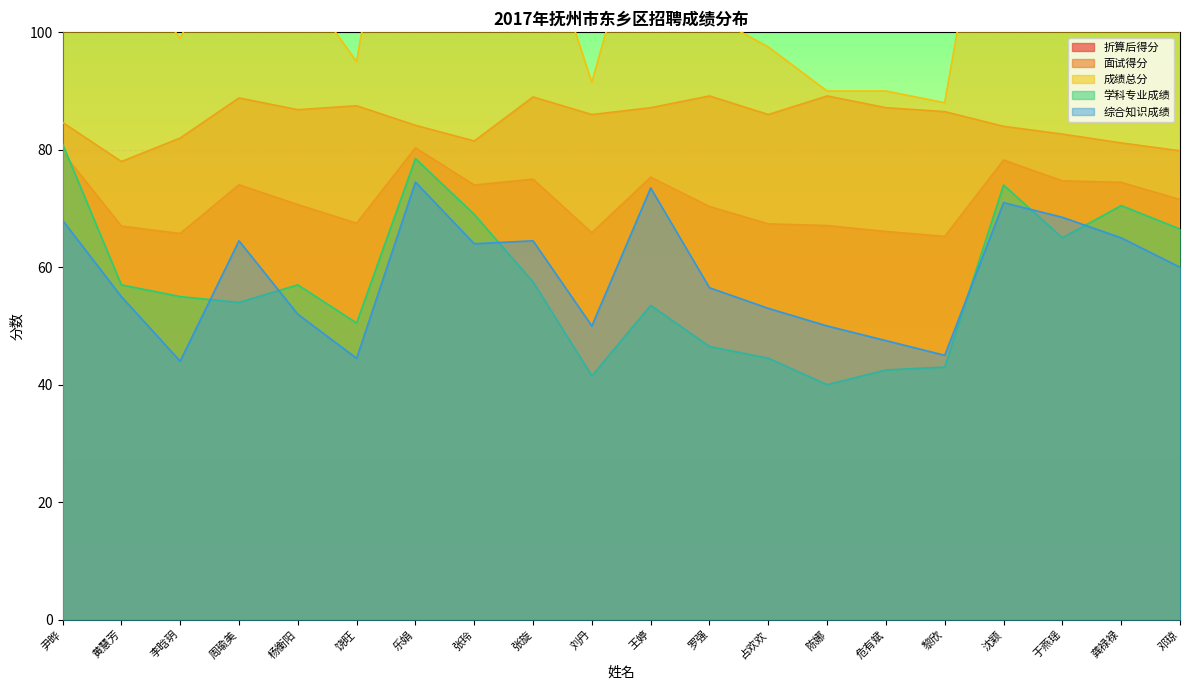

What is the maximum value shown in the chart?

153.0